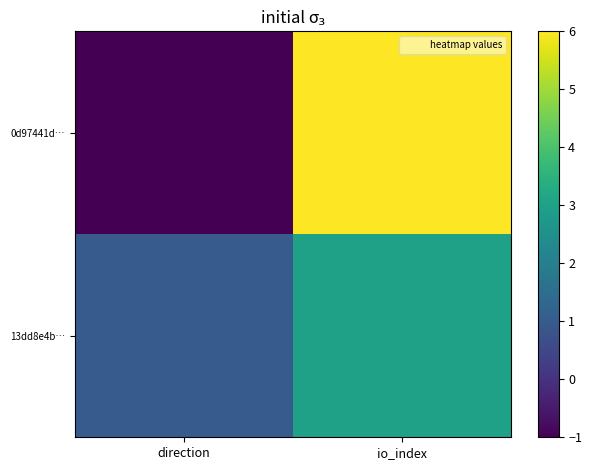

How many data points does each series have?

2